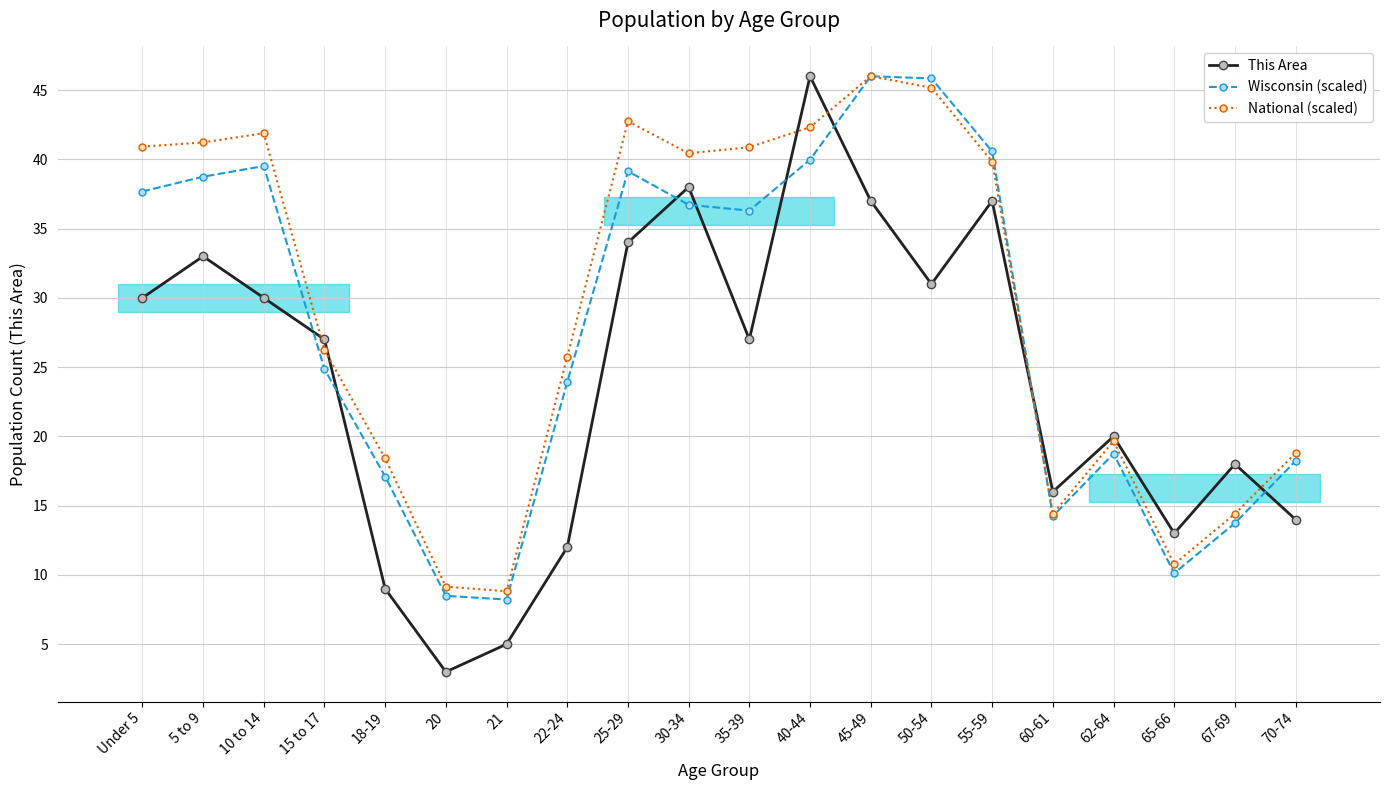

What are all the series names shown in the legend?

This Area, Wisconsin (scaled), National (scaled)